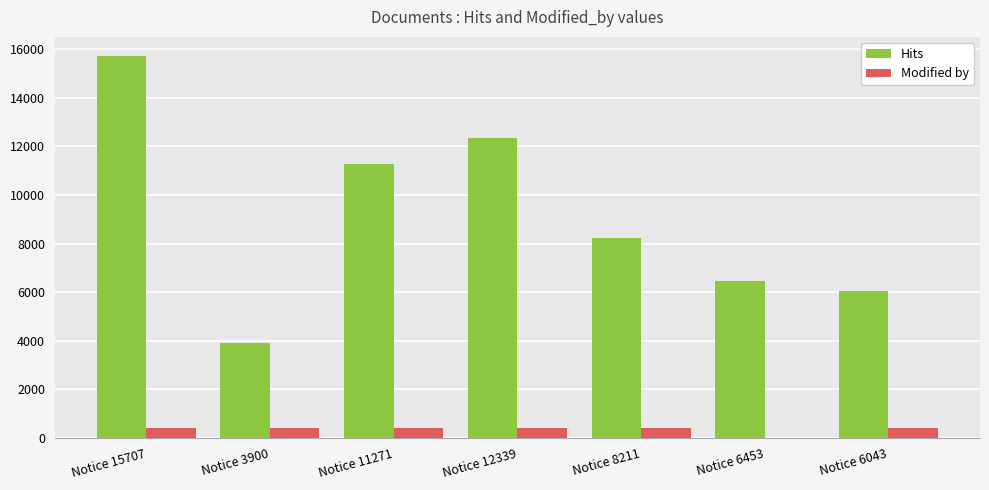

True or false: Hits has a value of 16776 at Notice 12339.

False